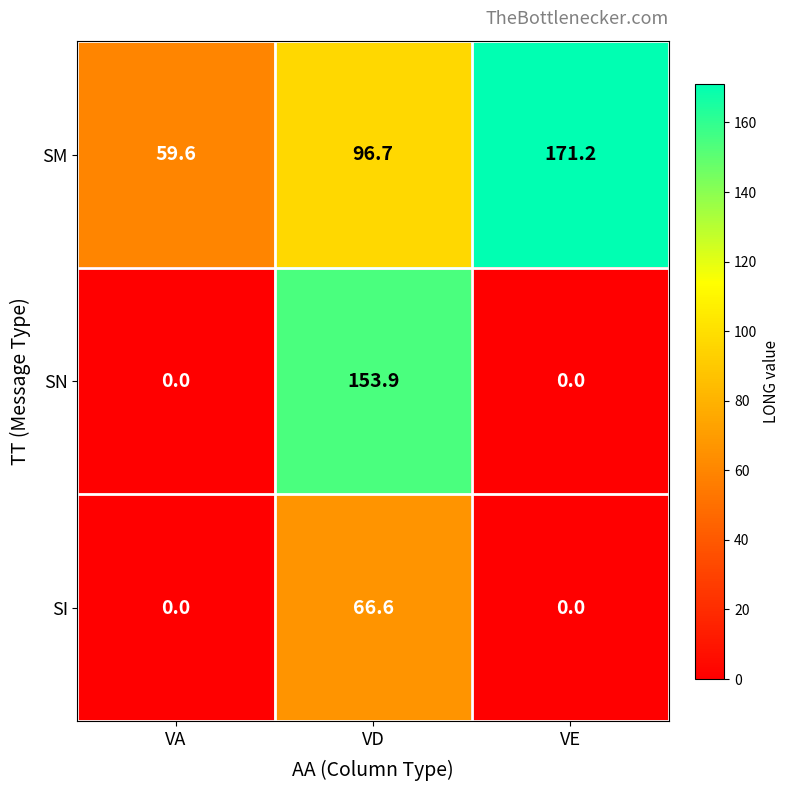

At which category is the sum across all series the highest?

VD